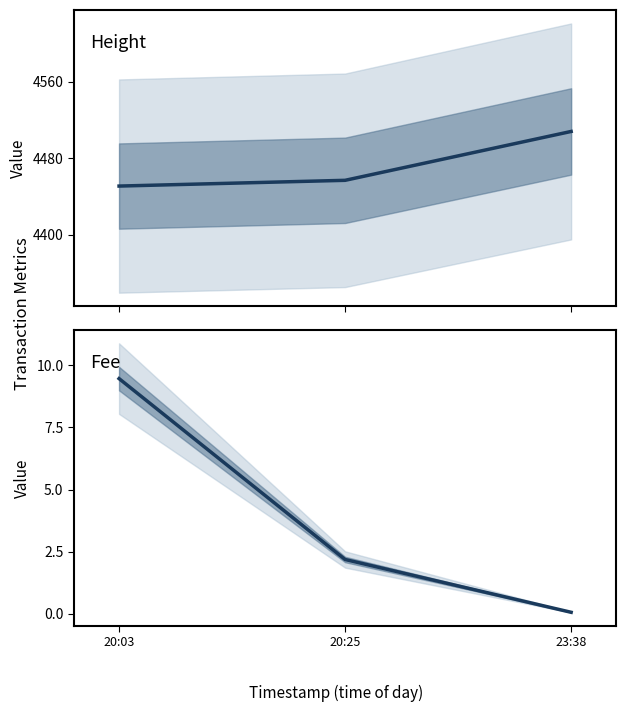

How many values in the Height series exceed 4457?

1